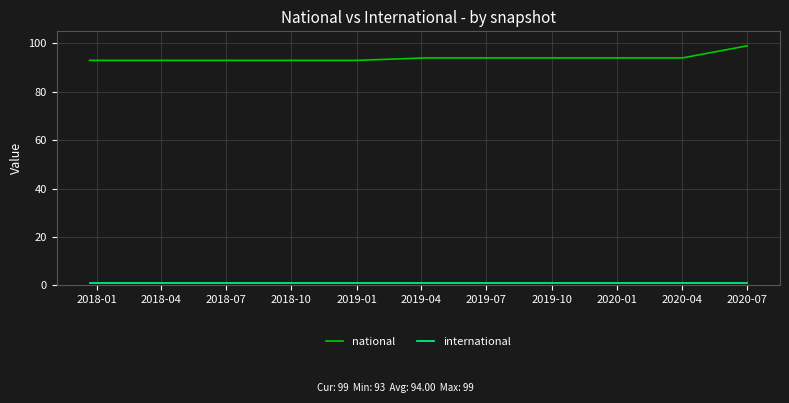

Which series has the widest spread of values?

national